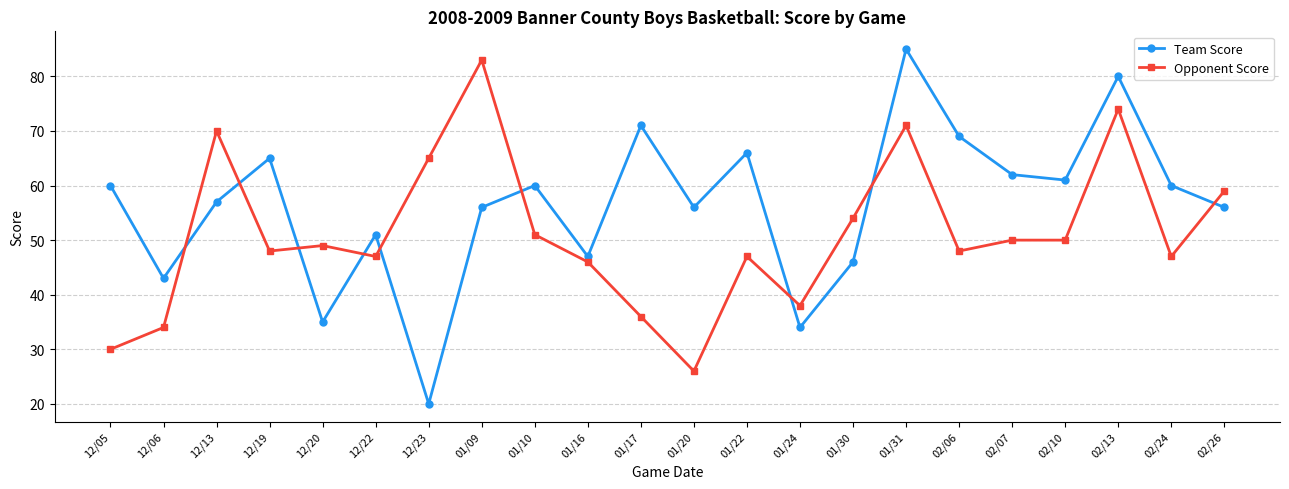

Where do Team Score and Opponent Score first cross each other?

12/06 and 12/13